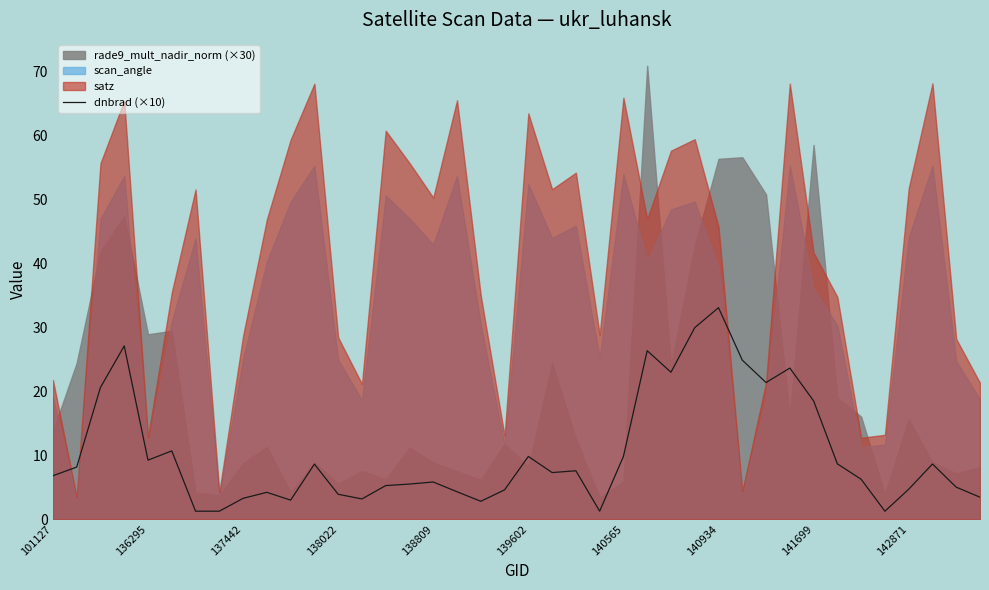

What is the maximum value for dnbrad (×10)?

33.1